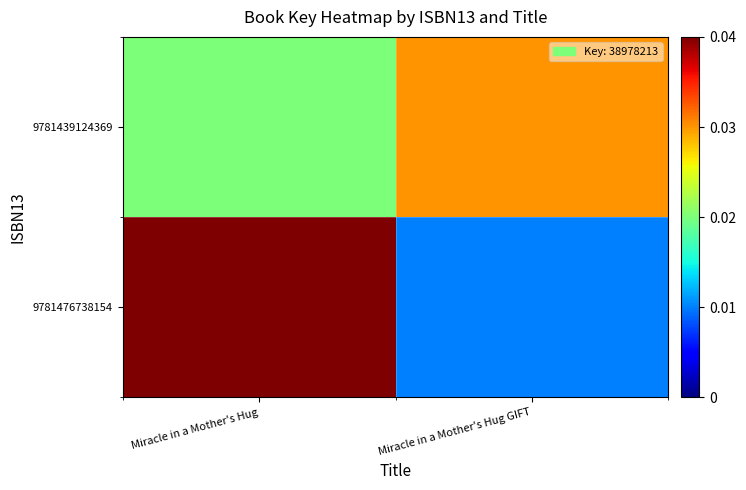

At which category does the chart reach its peak across all series?

Miracle in a Mother's Hug